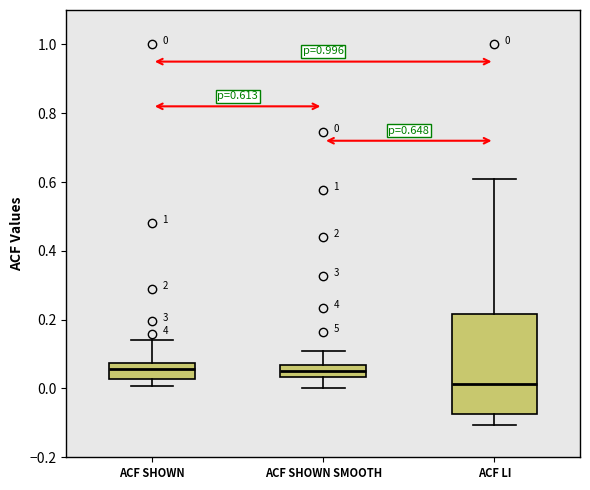

Which box's median line is the lowest?

ACF LI